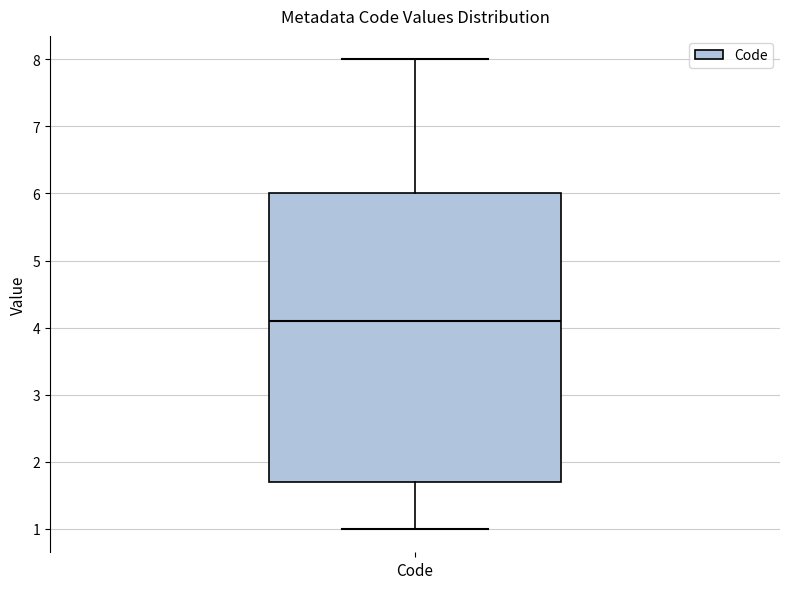

Read this box plot against the y-axis: the position of the median line, the range covered by the box, and the ends of both whiskers. The values are not printed on the chart, so give them approximately, as read against the axis.

median 4.1, box 1.7 to 6.0, whiskers 1.0 to 8.0